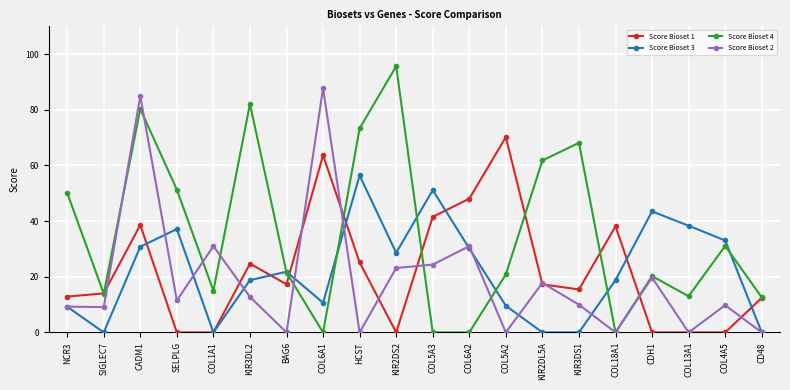

What is the spread (max minus min) of values at BAG6?

21.8